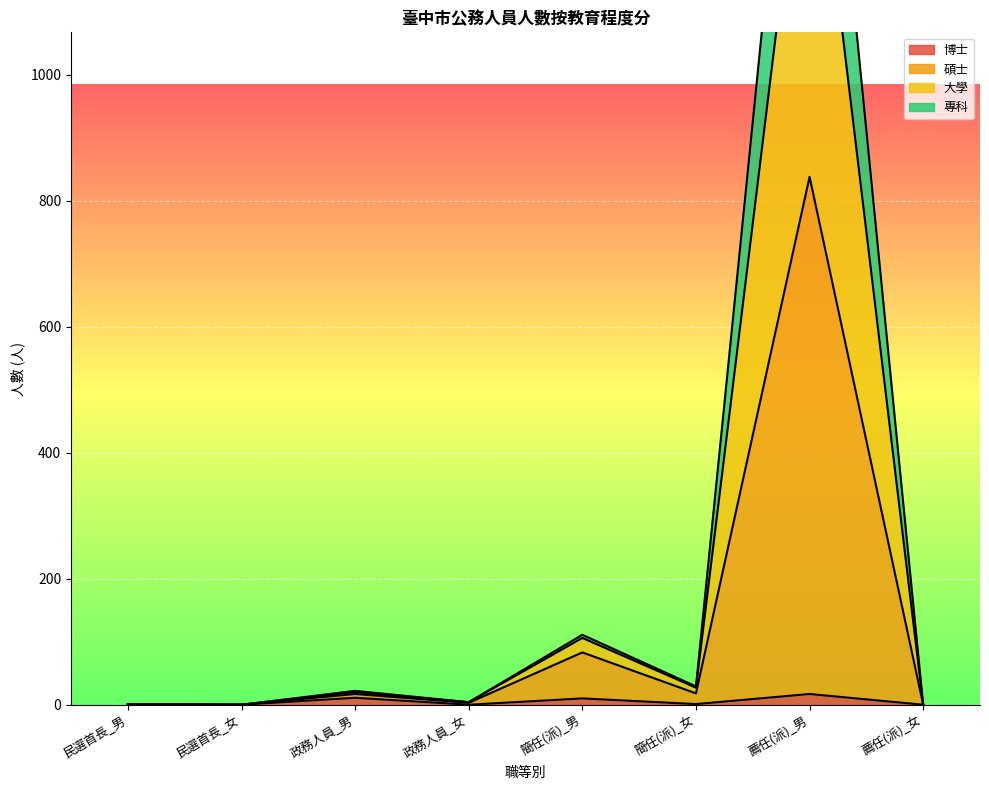

Where is the first local maximum for 博士?

政務人員_男